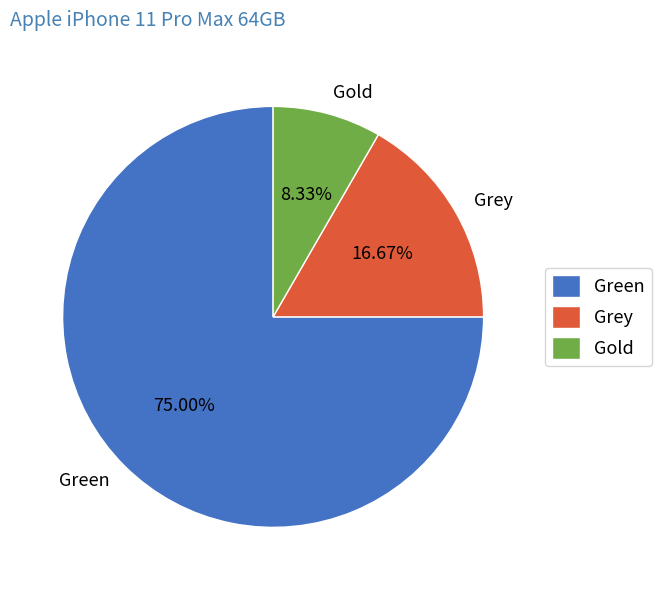

What is the ratio of the value at Gold to the value at Green?

0.1